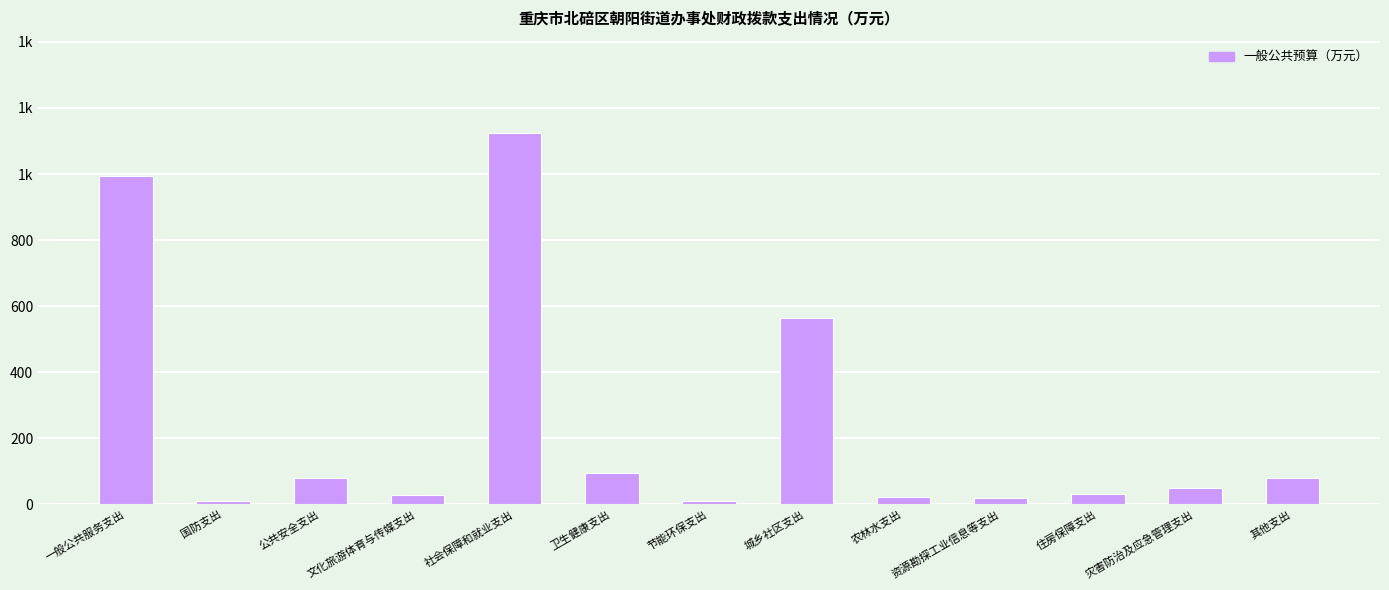

Reading left to right, transcribe all the data shown in this chart.

995.0	10.0	80.0	30.0	1125.3	96.2	9.2	564.2	22.0	18.2	33.0	49.9	80.0